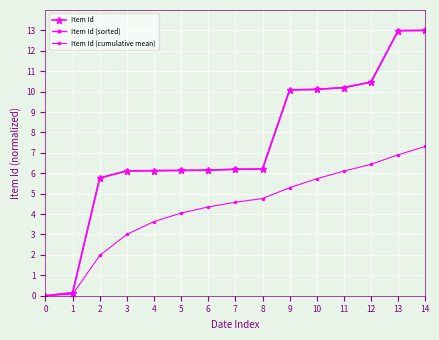

Which series has the largest total across all categories?

Item Id